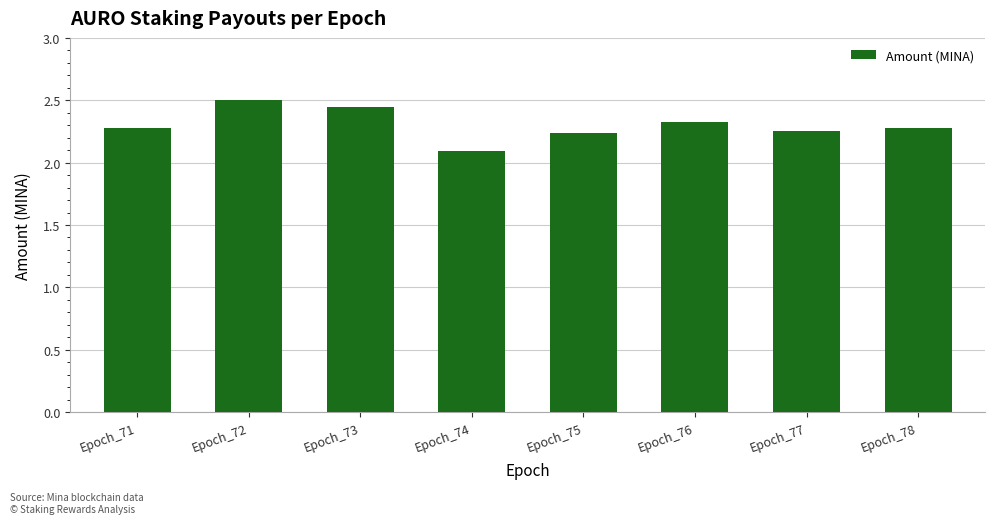

What is the value of the 1st bar from the left?

2.3